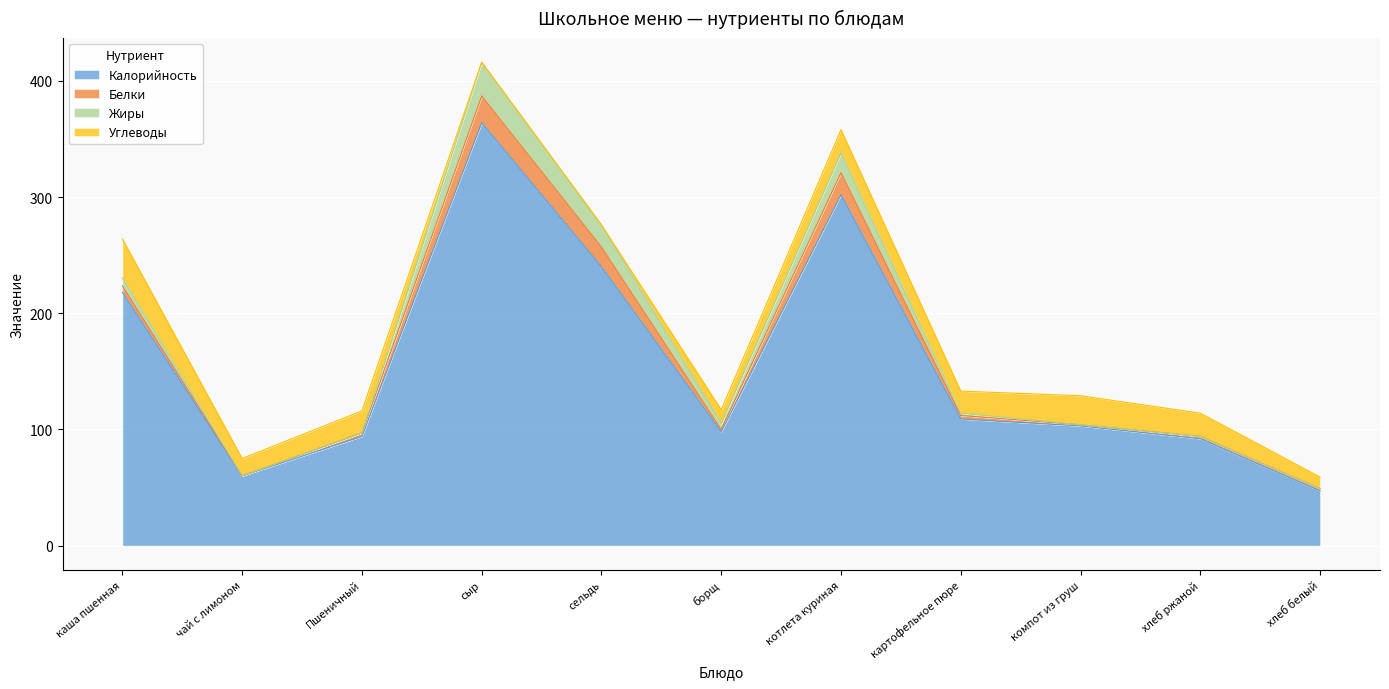

Which has a higher value, чай с лимоном or компот из груш?

компот из груш